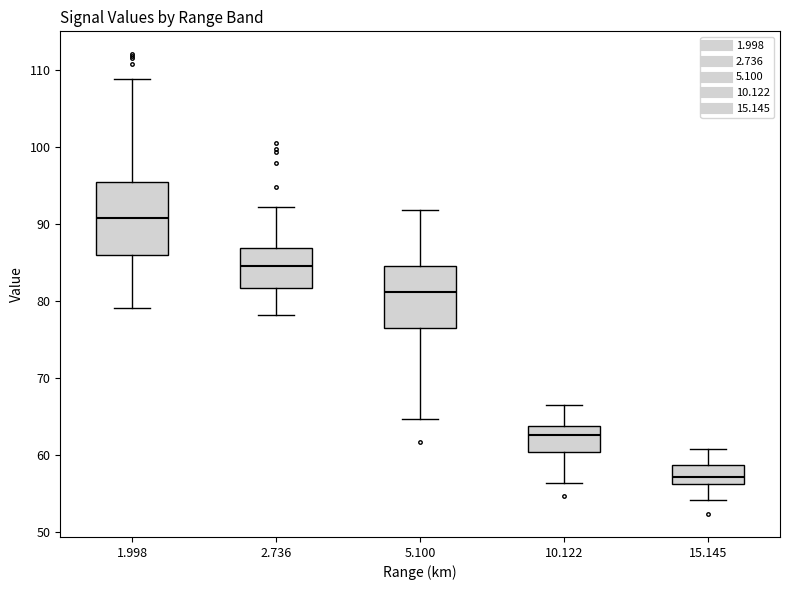

Where is the upper edge of the box at x = 15.145 on the y-axis? The values are not printed on the chart, so give them approximately, as read against the axis.

59